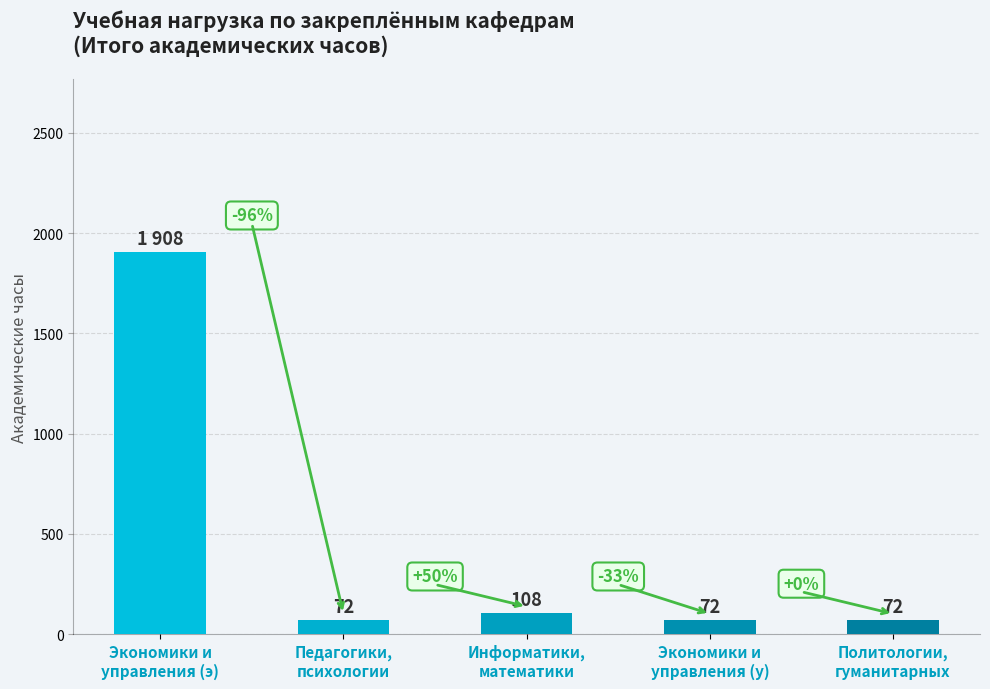

What is the minimum value shown in the chart?

72